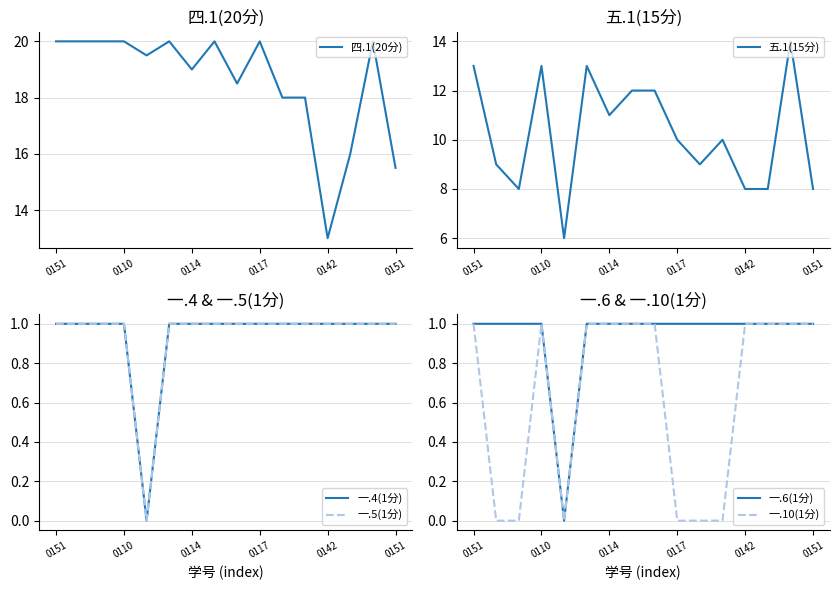

Is the value of 一.6(1分) at 13 greater than the value of 五.1(15分) at 0151?

No